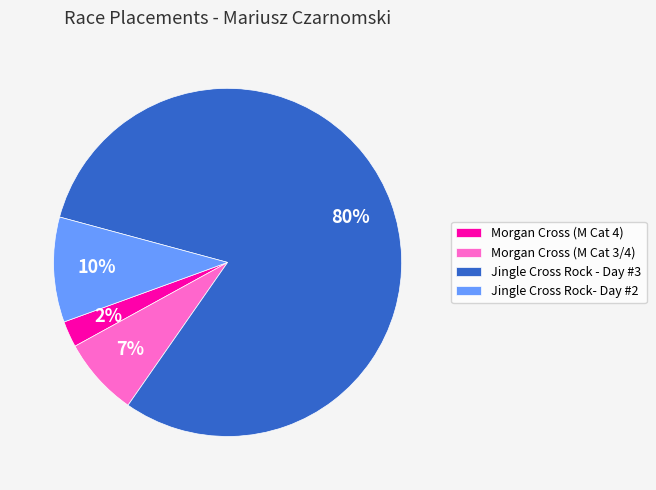

The Morgan Cross (M Cat 4) slice represents 2% of the pie. True or false?

True